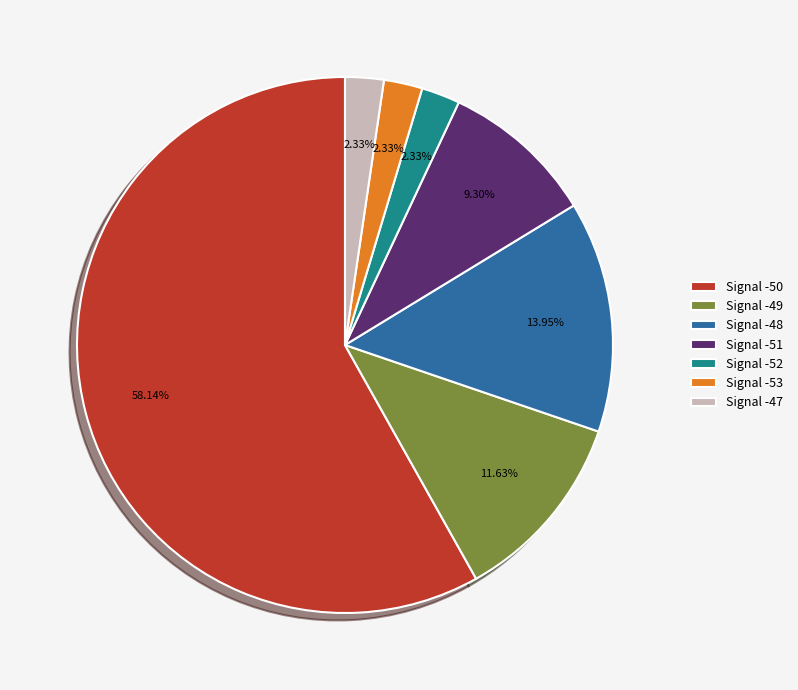

Combined, do Signal -53 and Signal -51 account for over 50%?

No